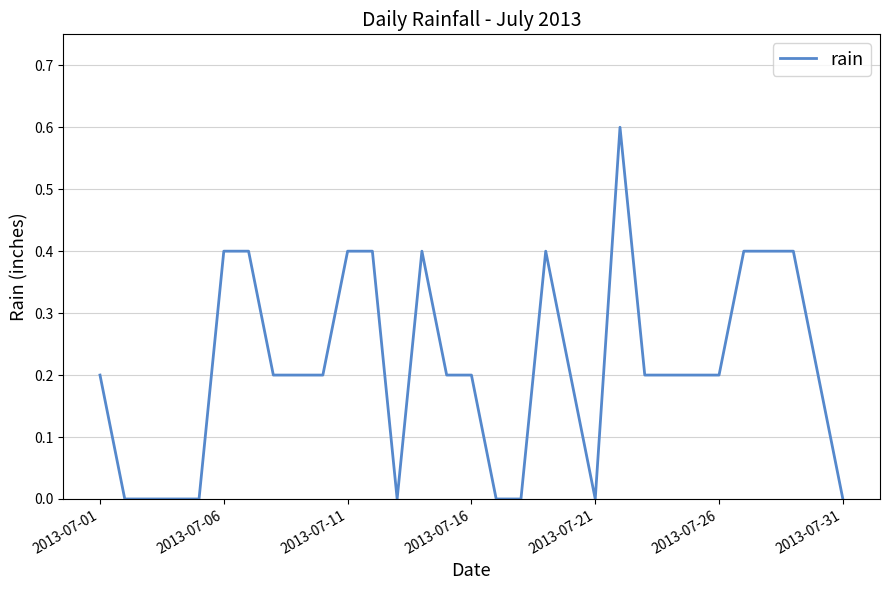

Reading left to right, list all the values displayed in this chart.

0.2	0.0	0.0	0.0	0.0	0.4	0.4	0.2	0.2	0.2	0.4	0.4	0.0	0.4	0.2	0.2	0.0	0.0	0.4	0.2	0.0	0.6	0.2	0.2	0.2	0.2	0.4	0.4	0.4	0.2	0.0